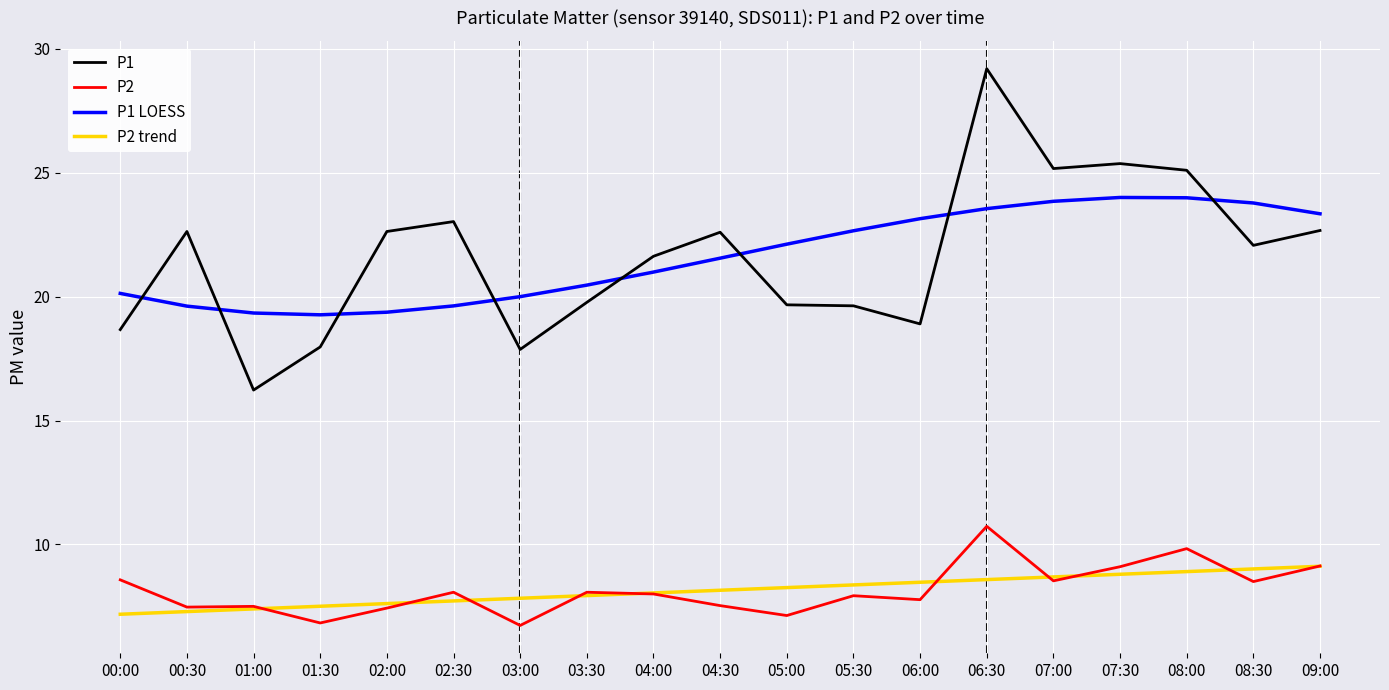

What is the difference between the P2 trend values at 03:00 and 00:00?

0.6